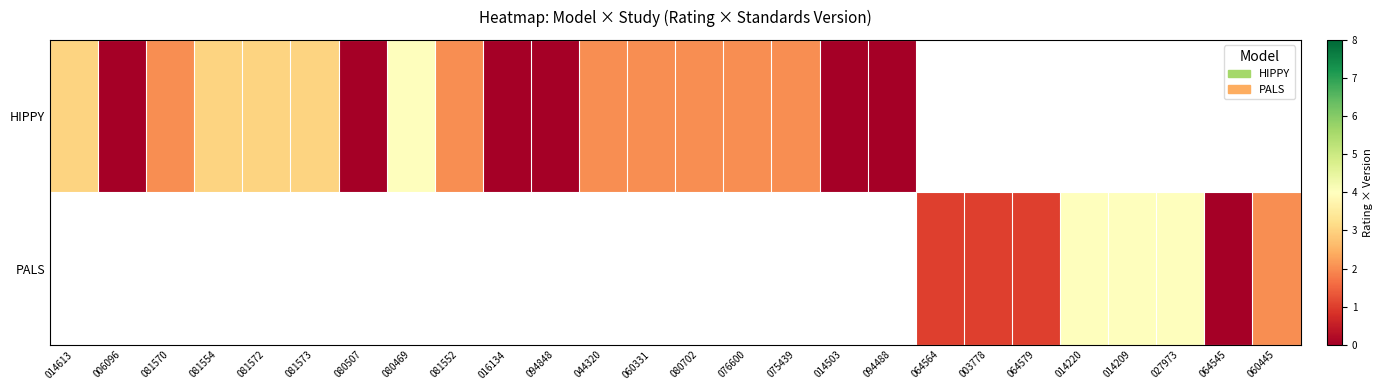

The value of row_1 at 060331 is nan. True or false?

False